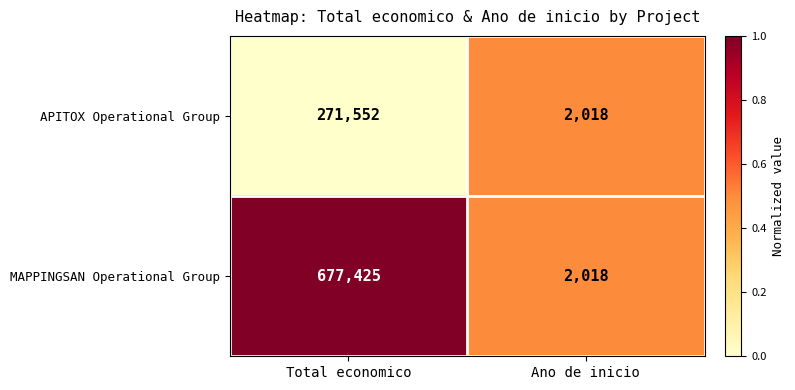

Which category has the lowest value in the APITOX Operational Group series?

Ano de inicio